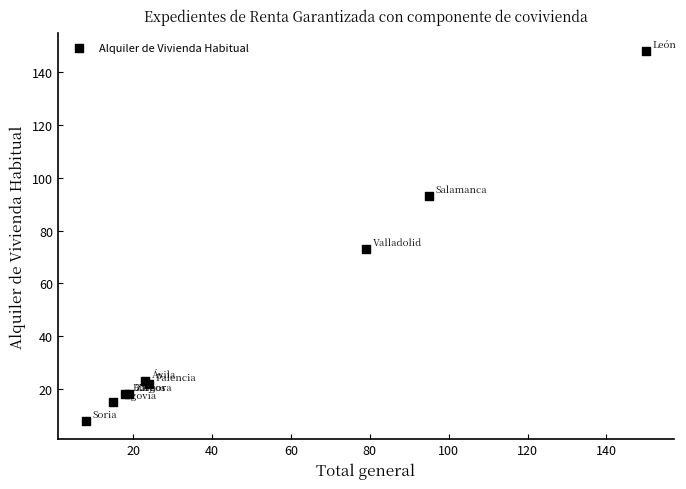

What Y value in the scatter plot is closest to 78?

73